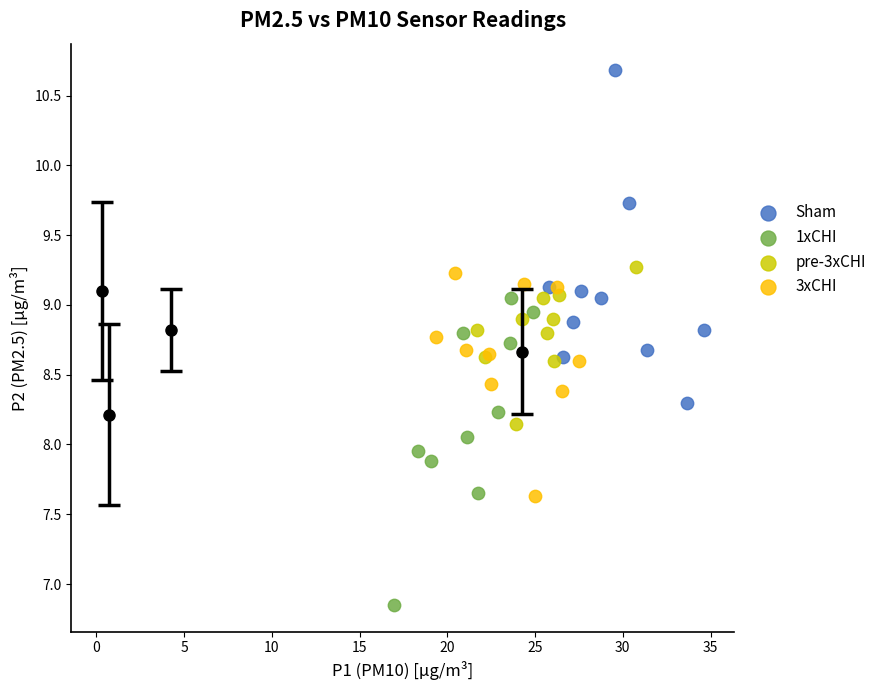

Which series reaches the maximum Y coordinate?

Sham